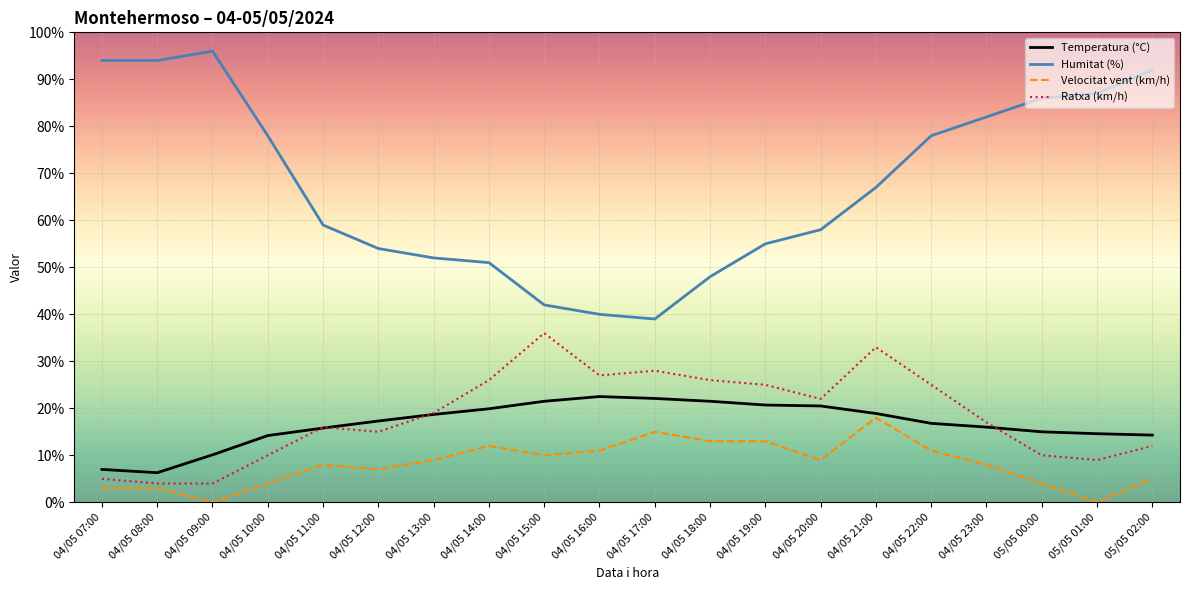

Is the value of Temperatura (°C) at 04/05 21:00 greater than the value of Humitat (%) at 04/05 19:00?

No